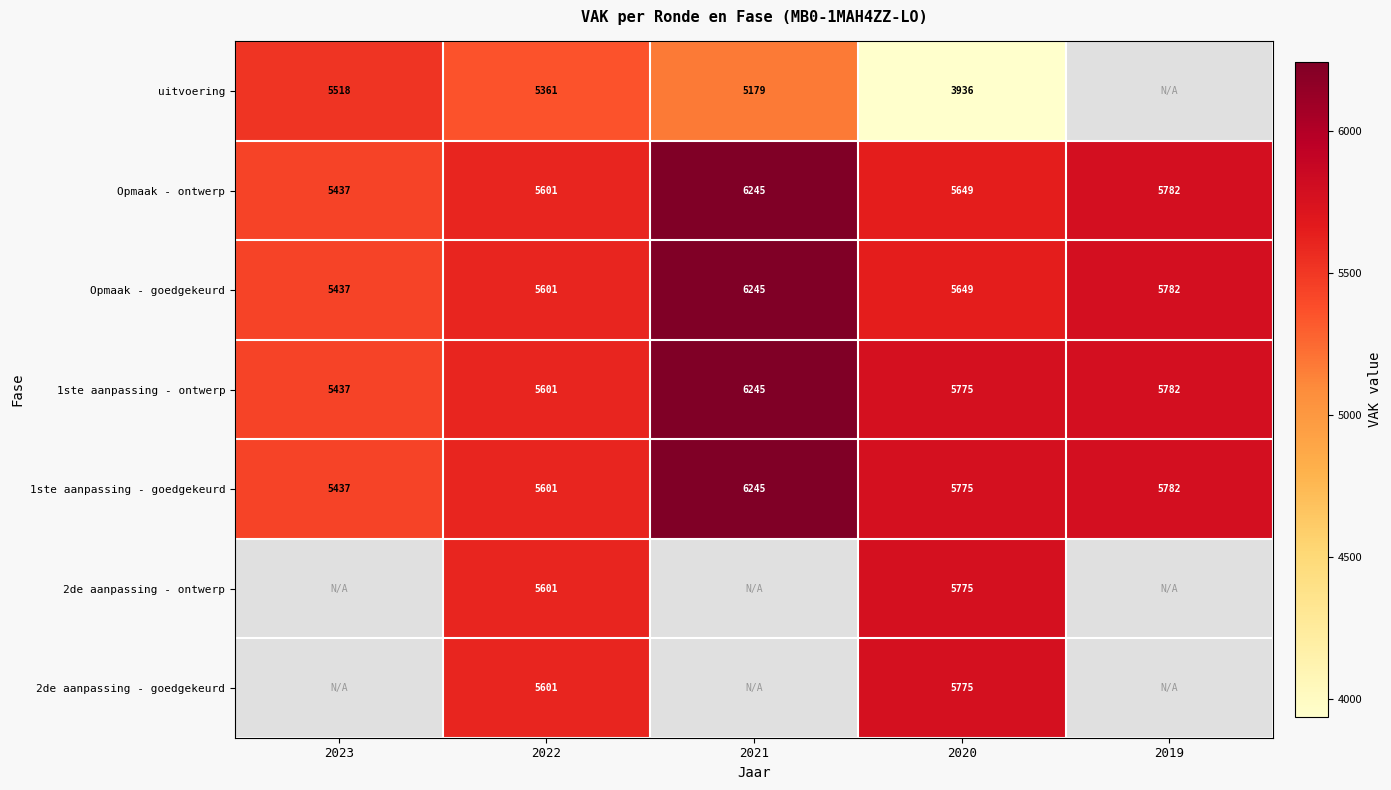

What is the greatest value displayed?

6245.0